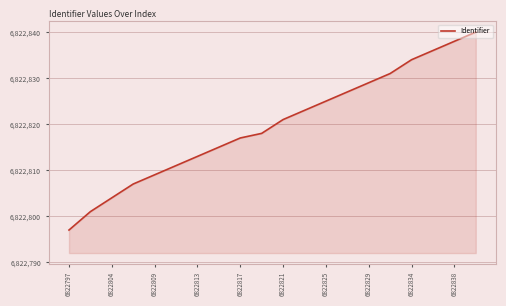

What is the smallest value displayed?

6822797